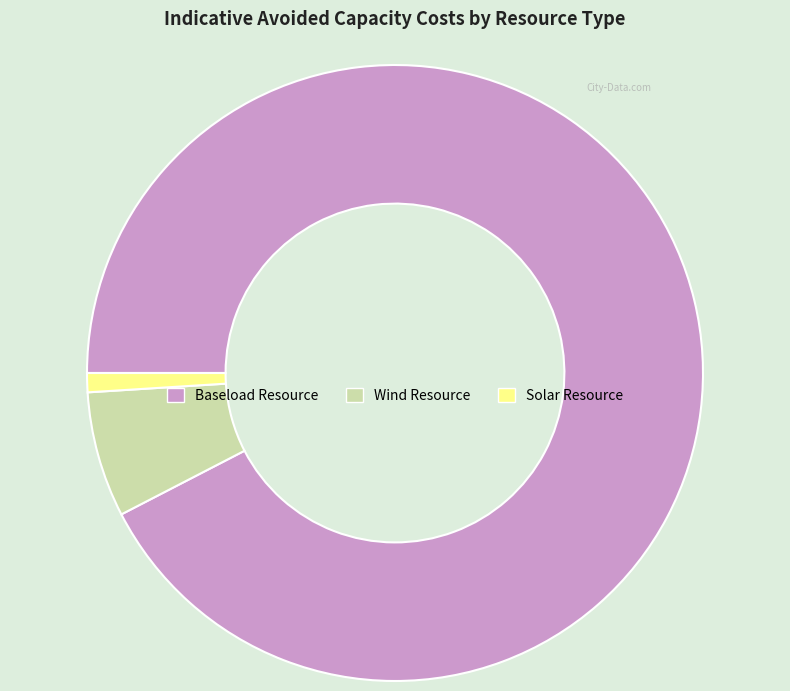

Is it true that Baseload Resource is 92% of the pie?

True